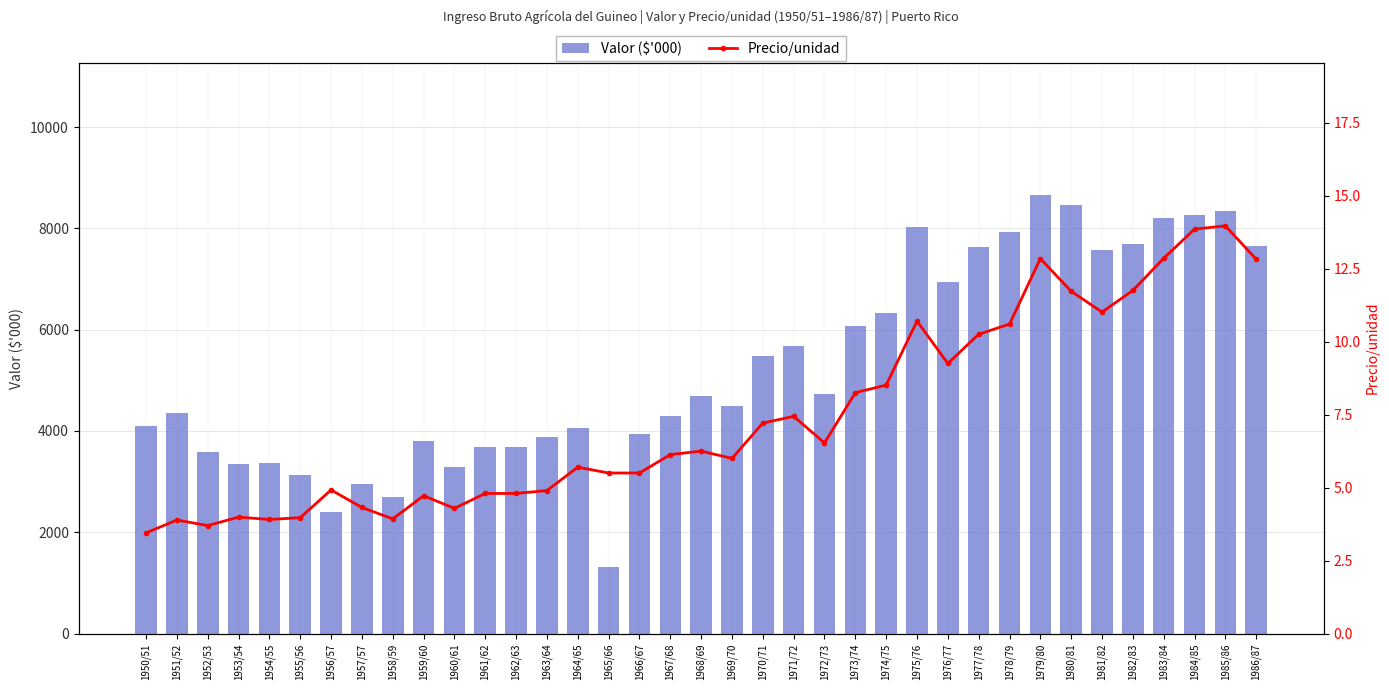

How many groups of bars are there?

37